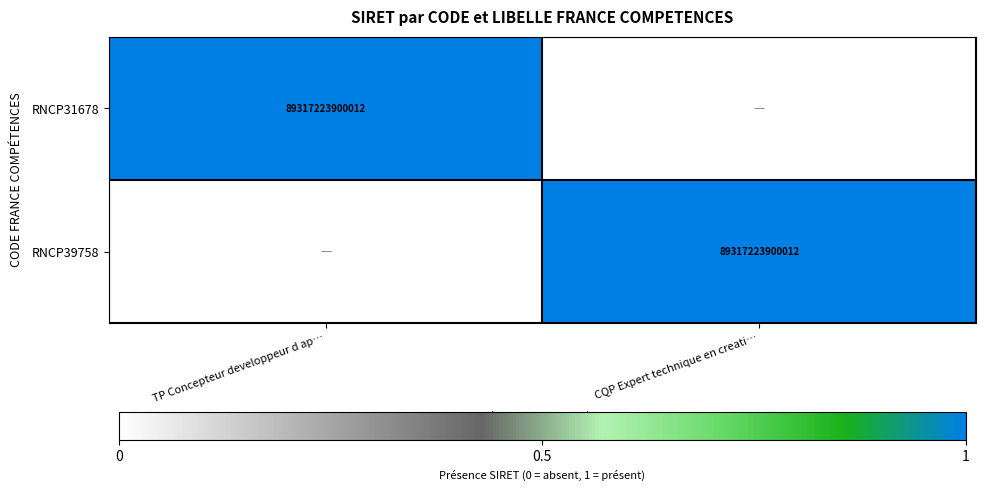

At how many categories does at least one series exceed 0?

2